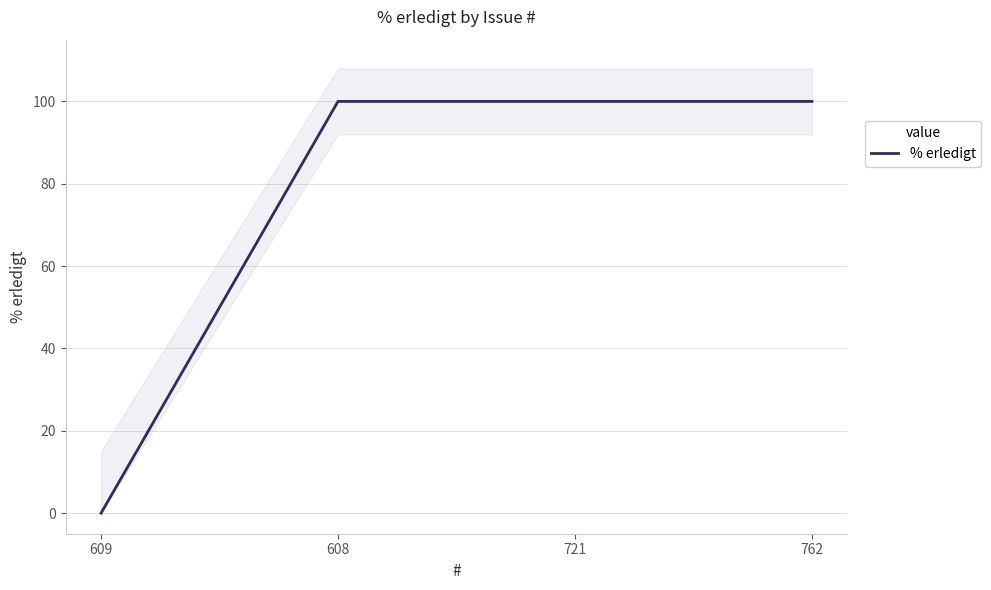

How many values are above zero?

3